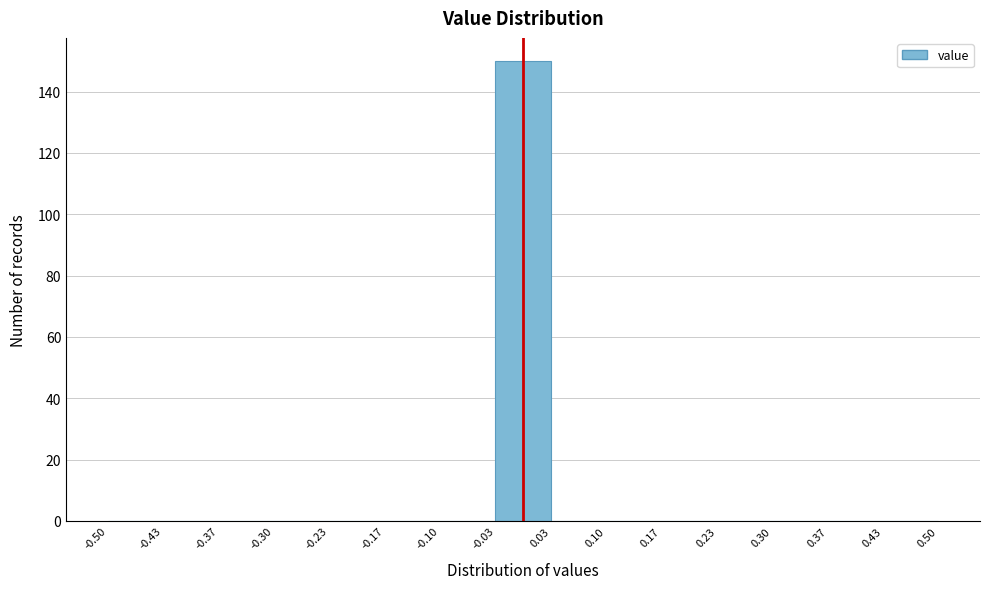

Which range on the x-axis has the tallest bar?

-0.03 to 0.03